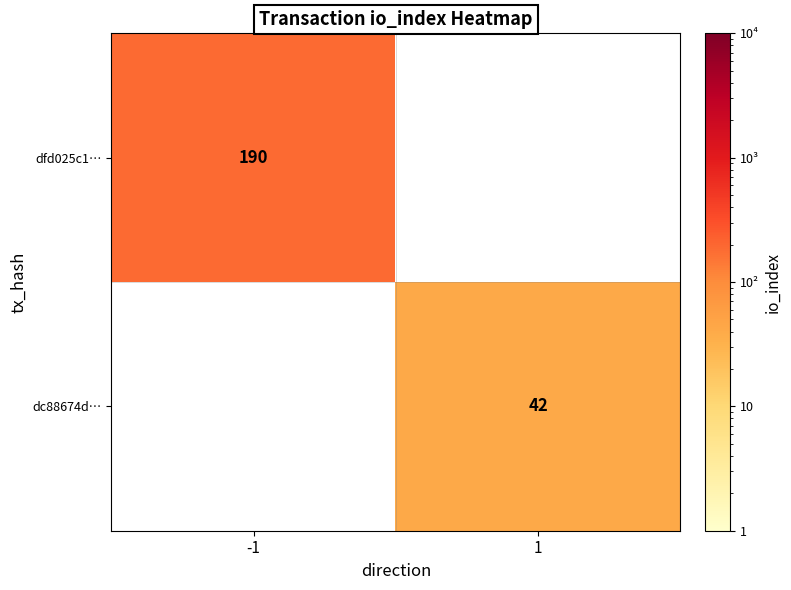

At which category does the chart reach its peak across all series?

-1